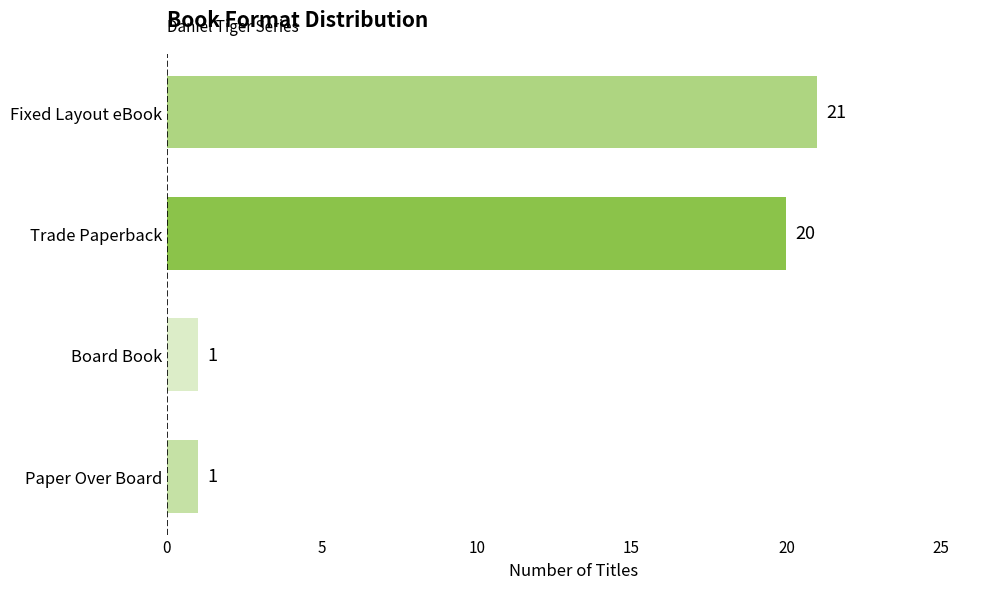

What is the difference between the maximum and minimum values?

20